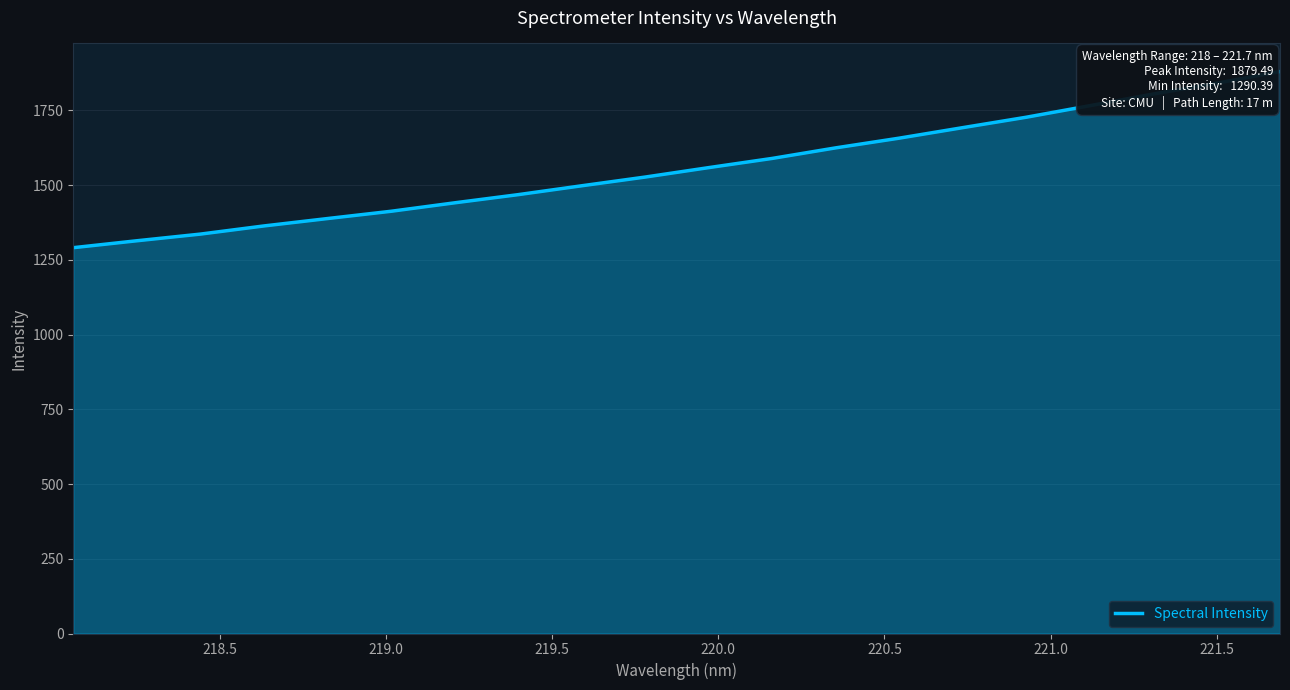

What is the smallest value displayed?

1290.4